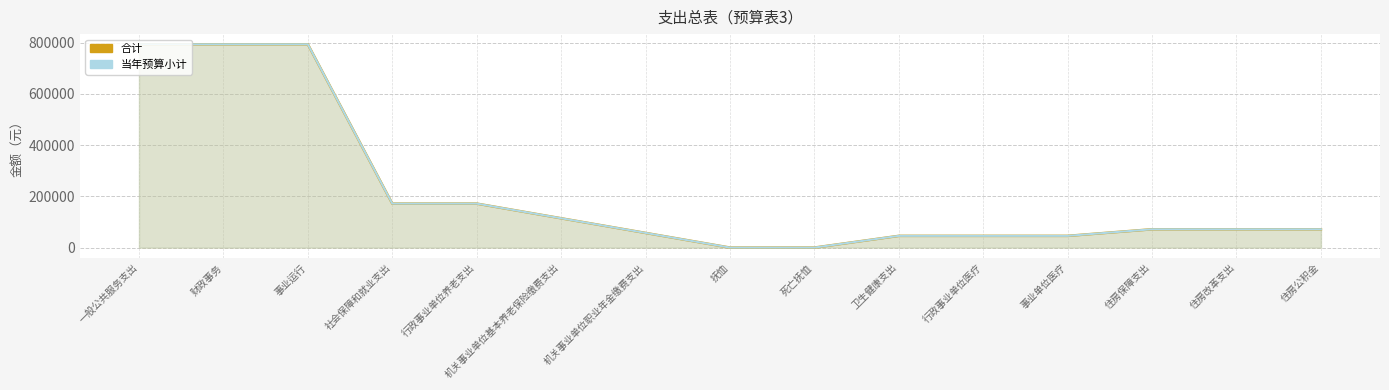

Reading left to right, transcribe all the data shown in this chart.

合计: 794121.3	794121.3	794121.3	171799.9	171799.9	114533.3	57266.6	0.0	0.0	45813.3	45813.3	45813.3	71583.3	71583.3	71583.3
当年预算小计: 794121.3	794121.3	794121.3	171799.9	171799.9	114533.3	57266.6	0.0	0.0	45813.3	45813.3	45813.3	71583.3	71583.3	71583.3